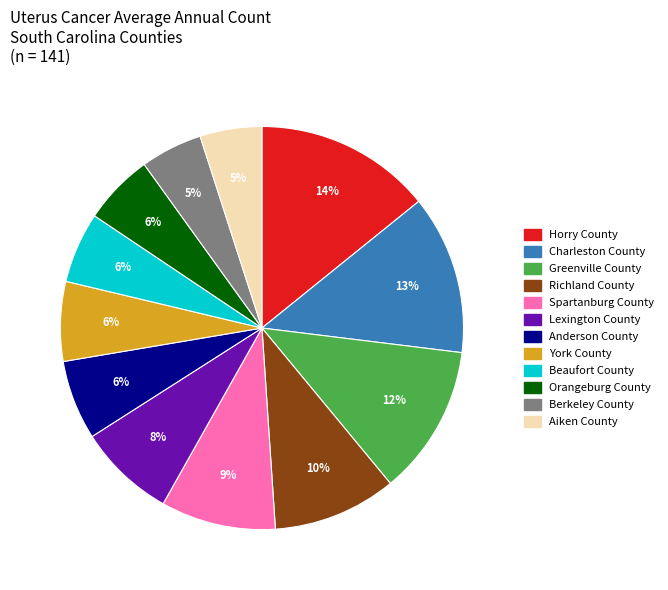

To the nearest percent, what percentage of the pie is Orangeburg County?

6%